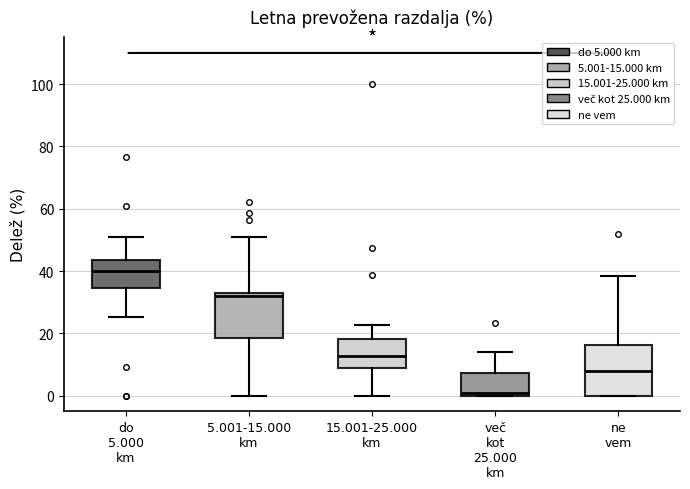

Which box has the lowest median line?

več kot 25.000 km